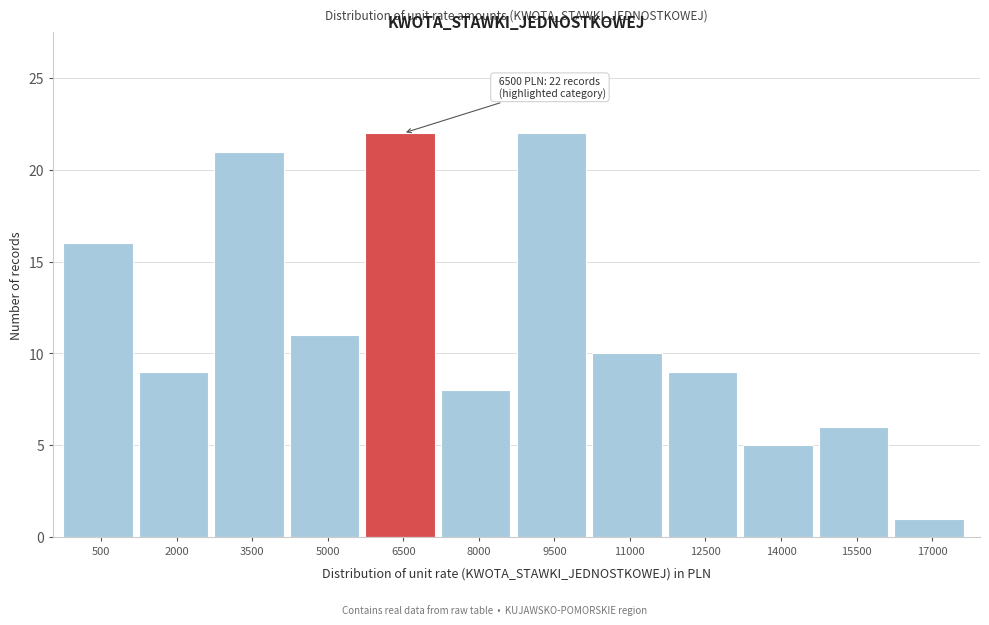

Reading left to right, extract all data points from this chart.

500=16	2000=9	3500=21	5000=11	6500=22	8000=8	9500=22	11000=10	12500=9	14000=5	15500=6	17000=1